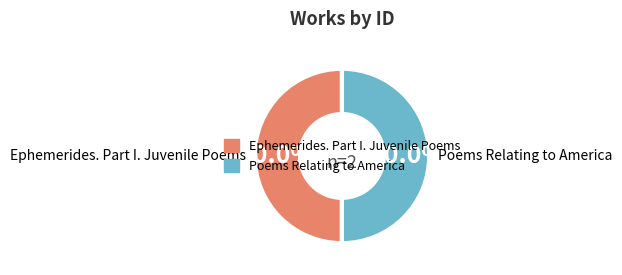

Rank the categories by value from highest to lowest.

Poems Relating to America, Ephemerides. Part I. Juvenile Poems